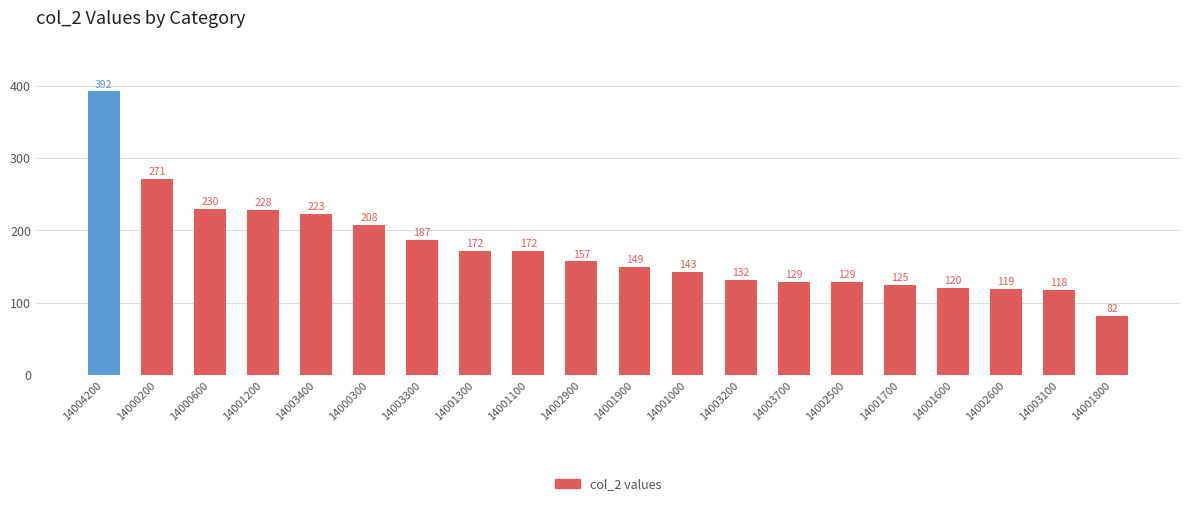

What is the label of the 9th bar from the right?

14001000